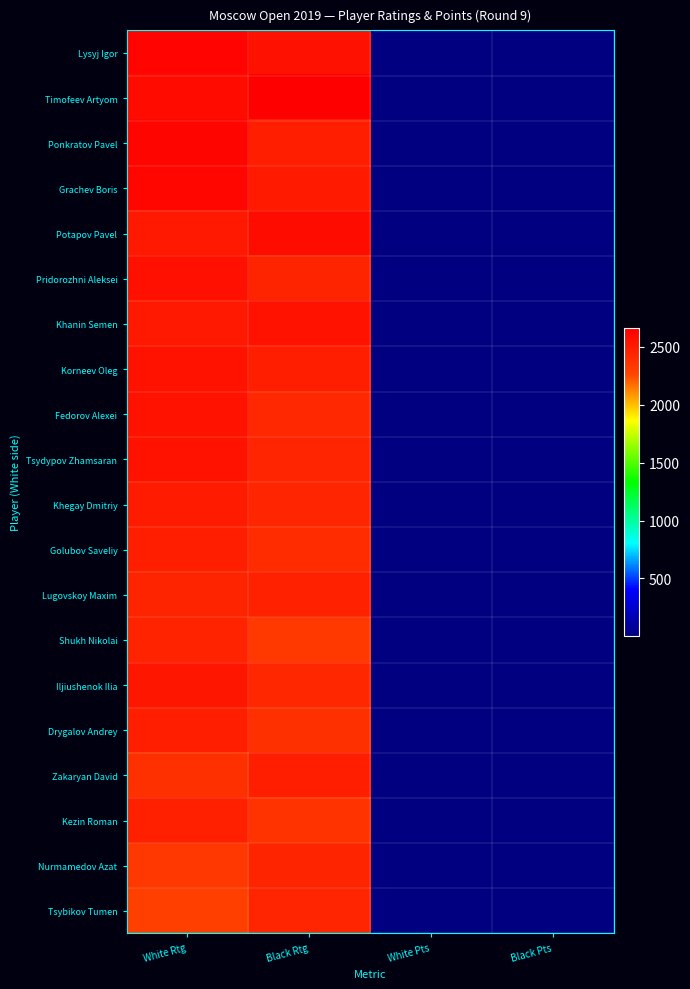

List the series in order of their peak value, lowest first.

Tsybikov Tumen, Nurmamedov Azat, Shukh Nikolai, Lugovskoy Maxim, Kezin Roman, Zakaryan David, Golubov Saveliy, Drygalov Andrey, Khegay Dmitriy, Iljiushenok Ilia, Korneev Oleg, Tsydypov Zhamsaran, Khanin Semen, Fedorov Alexei, Pridorozhni Aleksei, Potapov Pavel, Grachev Boris, Ponkratov Pavel, Lysyj Igor, Timofeev Artyom